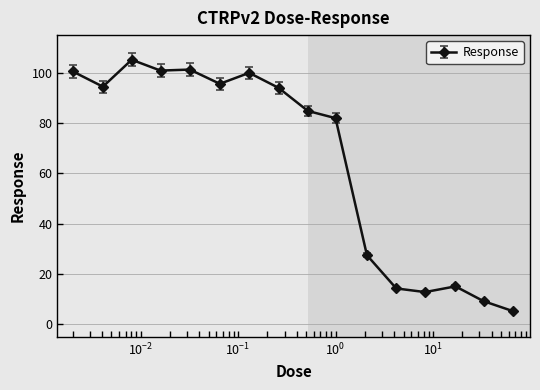

True or false: the data has more than 1 interior local peaks.

True